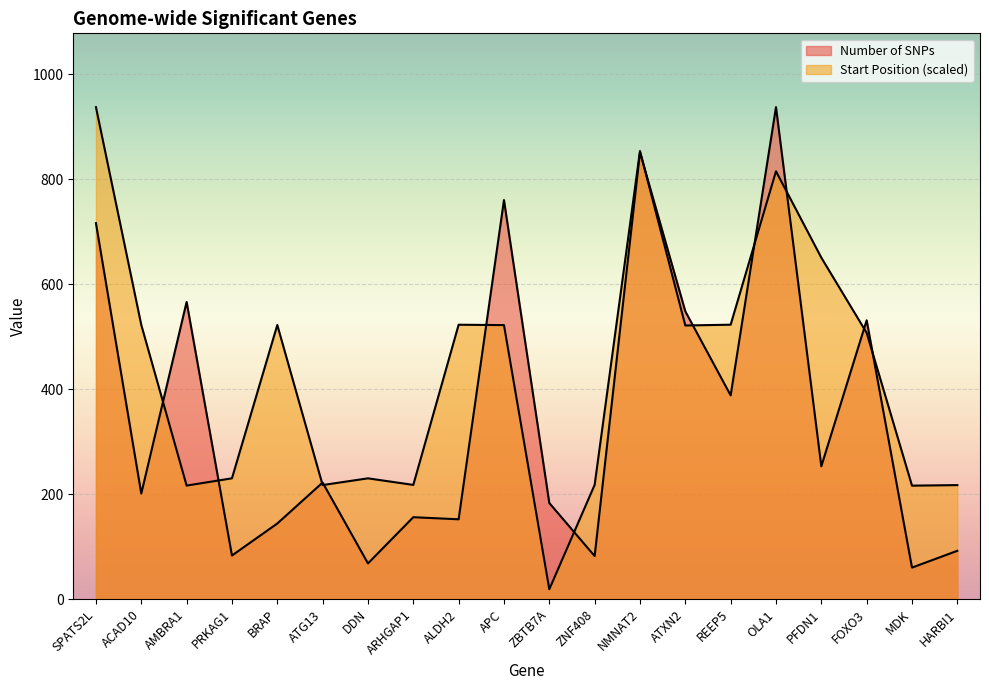

Does the chart display data point markers on the line(s)?

No